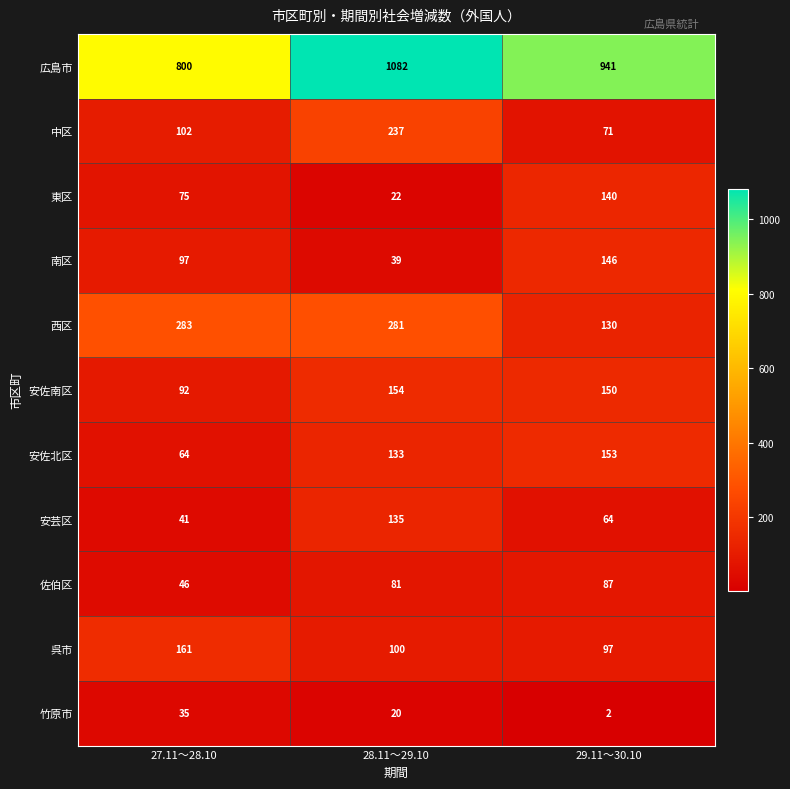

Is it true that 呉市 equals 28 at 28.11～29.10?

False